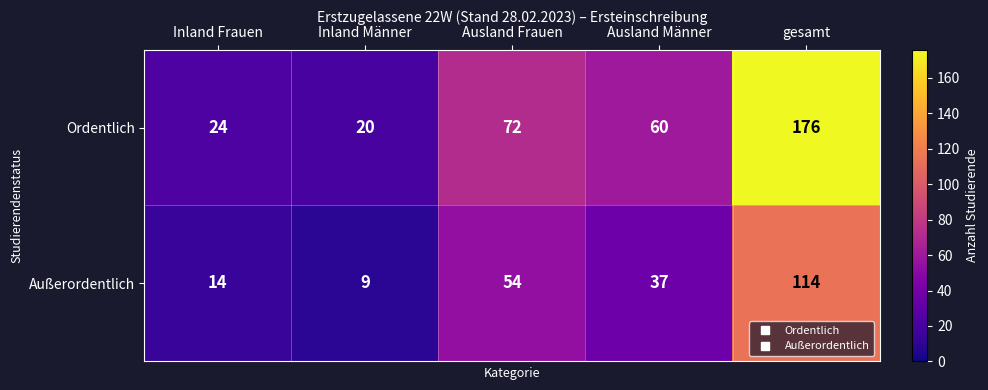

What is the sum of the Außerordentlich values at Ausland Männer and Inland Männer?

46